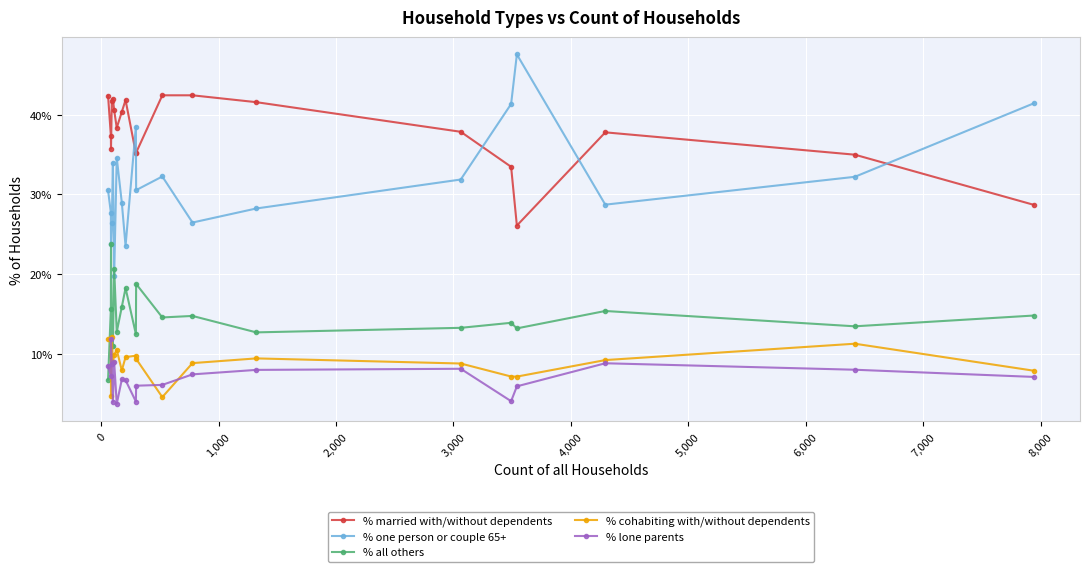

At how many categories does at least one series exceed 39?

12